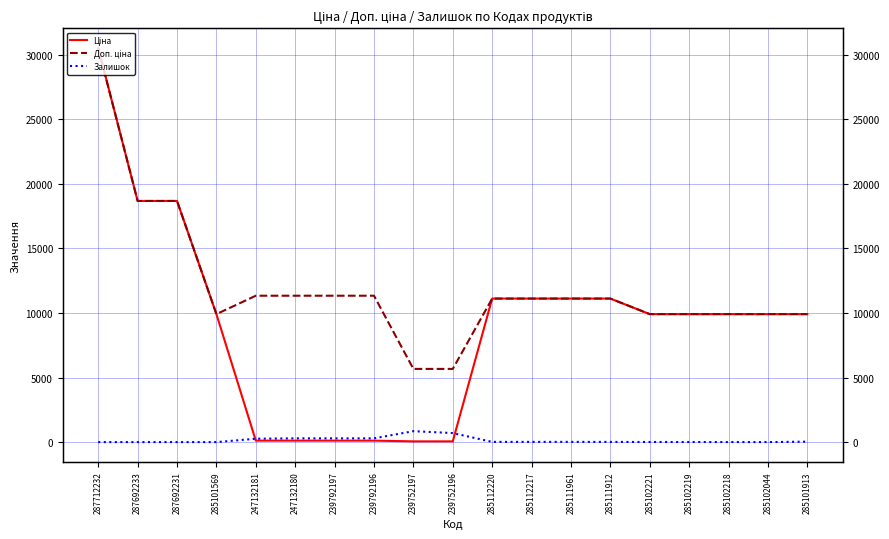

True or false: Доп. ціна and Ціна cross at least once.

False